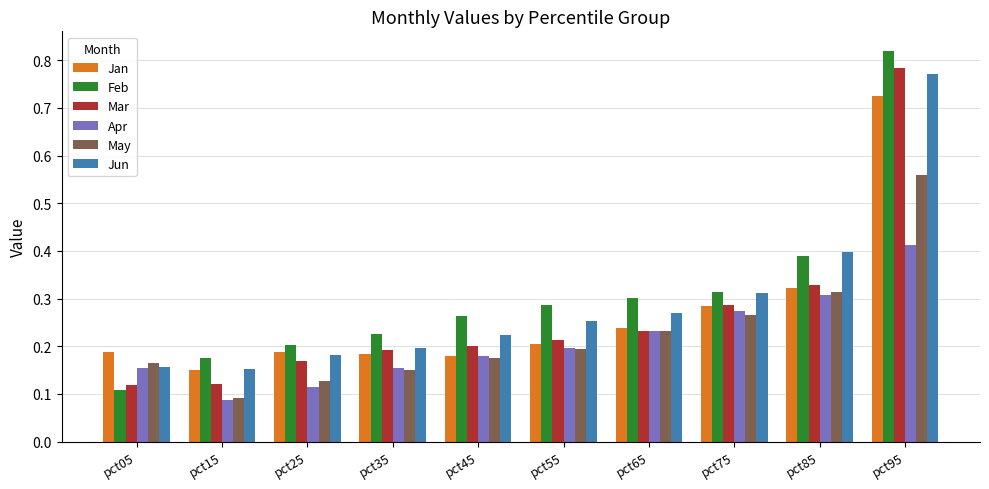

Which label corresponds to the largest value in the chart?

pct95